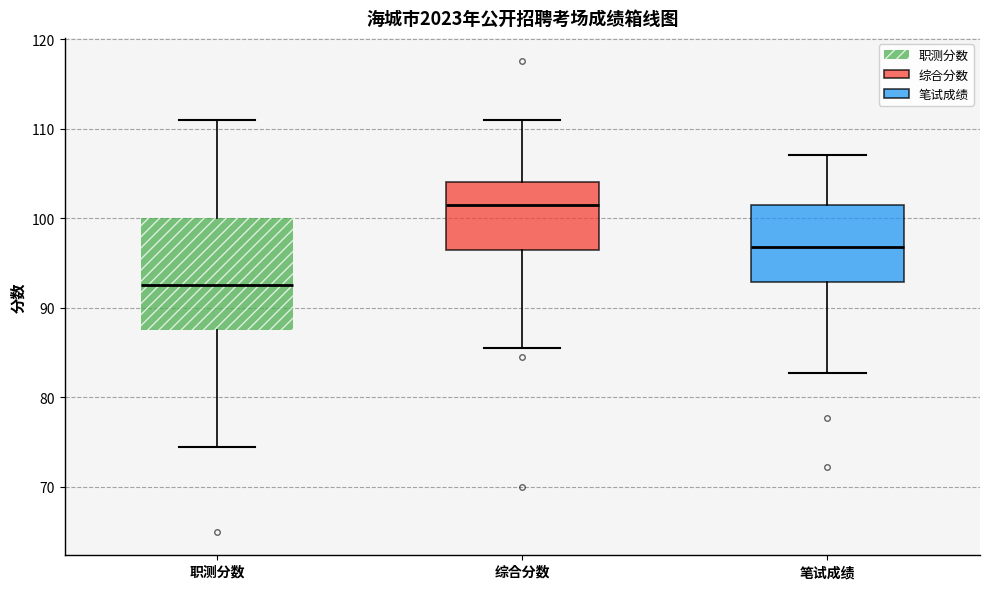

Reading left to right, read every box against the y-axis: the position of its median line, the range the box covers, and the ends of its whiskers. The values are not printed on the chart, so give them approximately, as read against the axis.

职测分数: median 93, box 88 to 100, whiskers 75 to 111
综合分数: median 102, box 97 to 104, whiskers 86 to 111
笔试成绩: median 97, box 93 to 102, whiskers 83 to 107